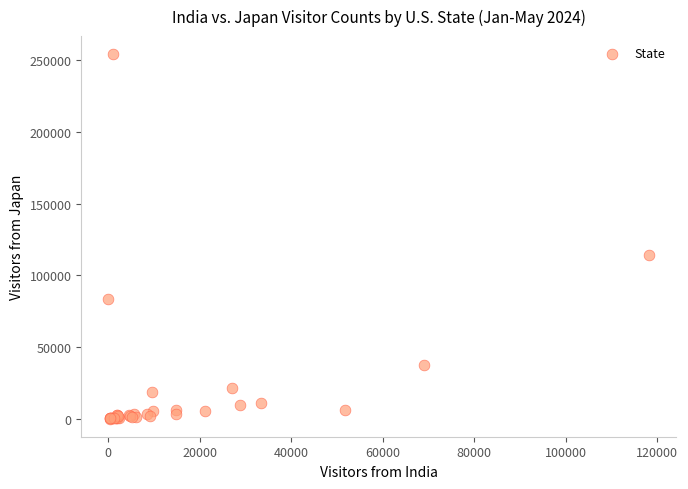

What Y value in the scatter plot is closest to 127203?

114365